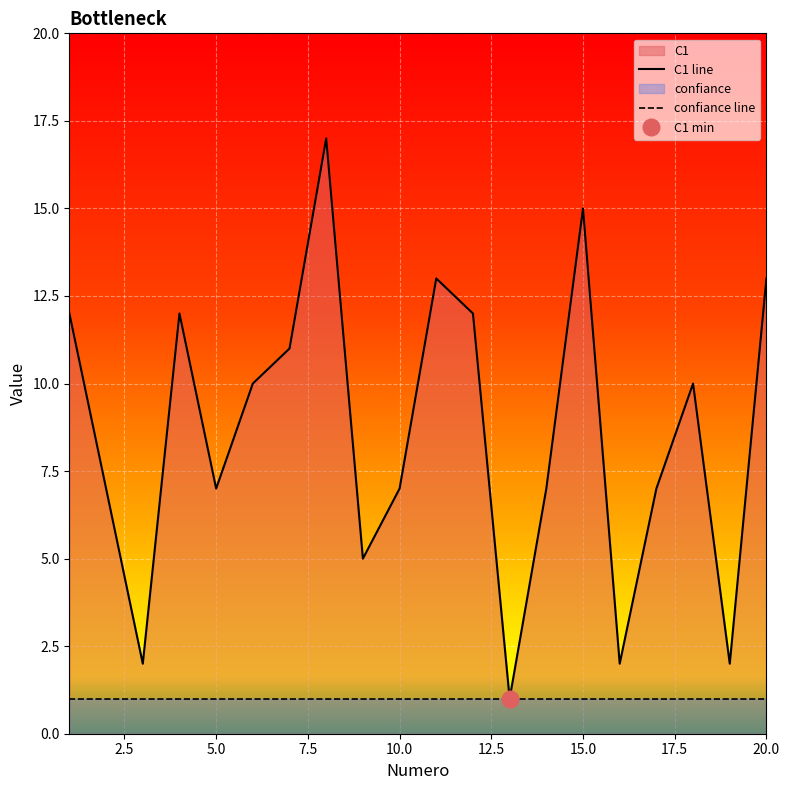

Reading left to right, transcribe all the data shown in this chart.

12	7	2	12	7	10	11	17	5	7	13	12	1	7	15	2	7	10	2	13